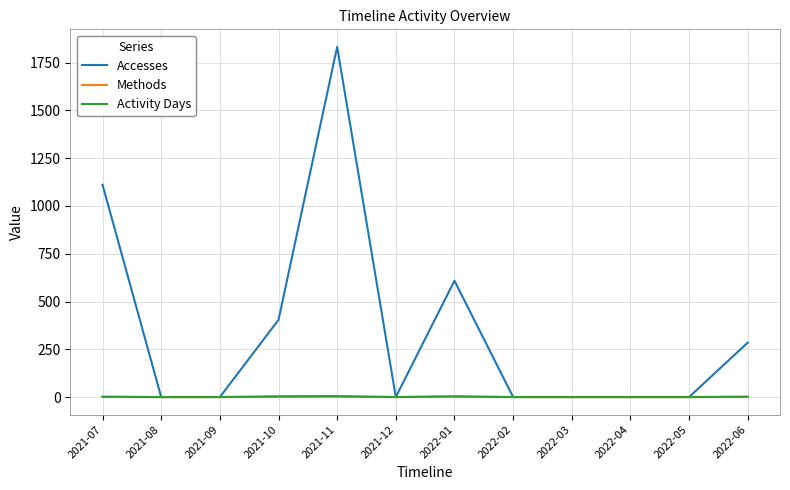

Count the Activity Days values in the range 0 to 4.

11